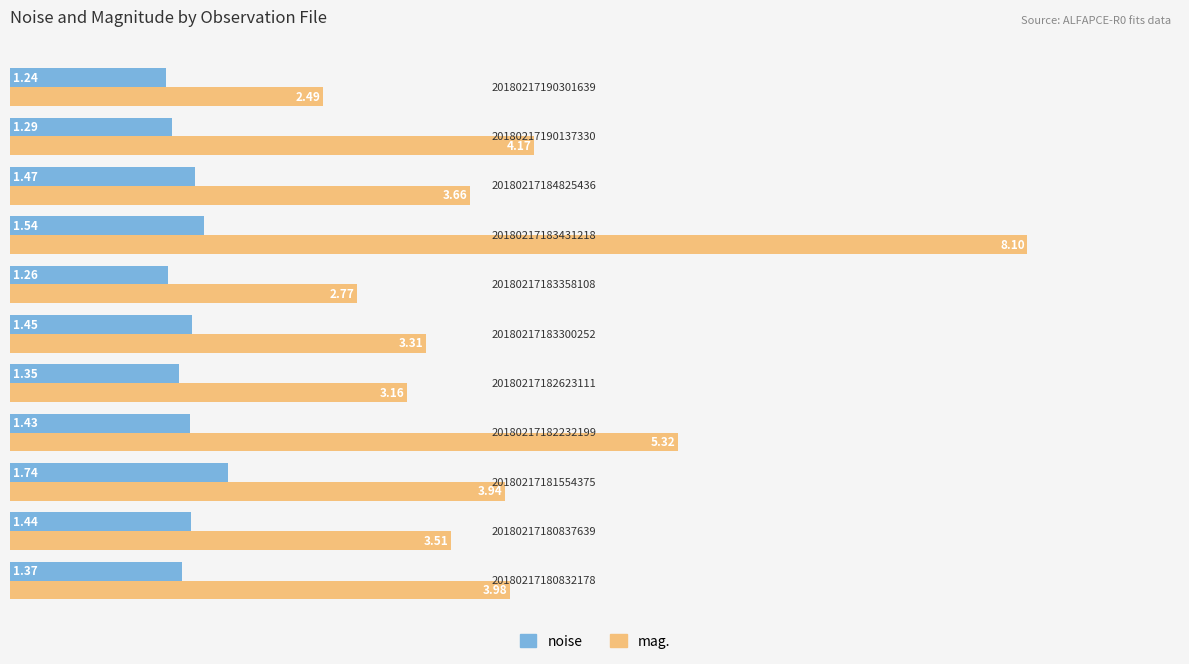

At which category is the sum across all series the highest?

20180217183431218